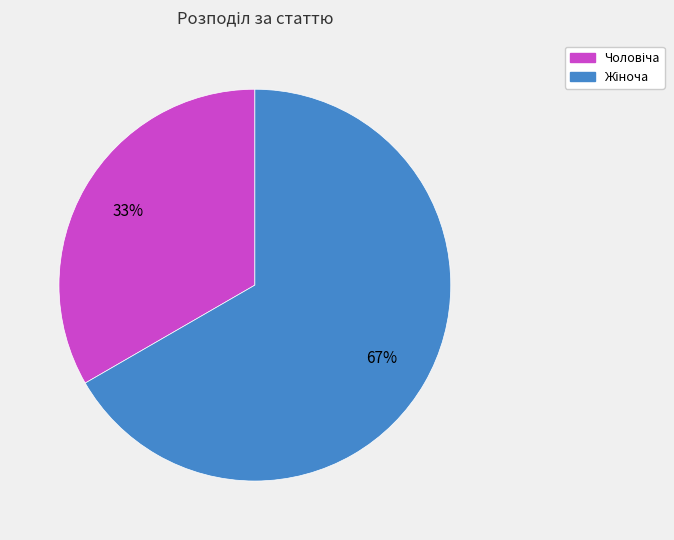

To the nearest percent, what is the average slice percentage?

50%